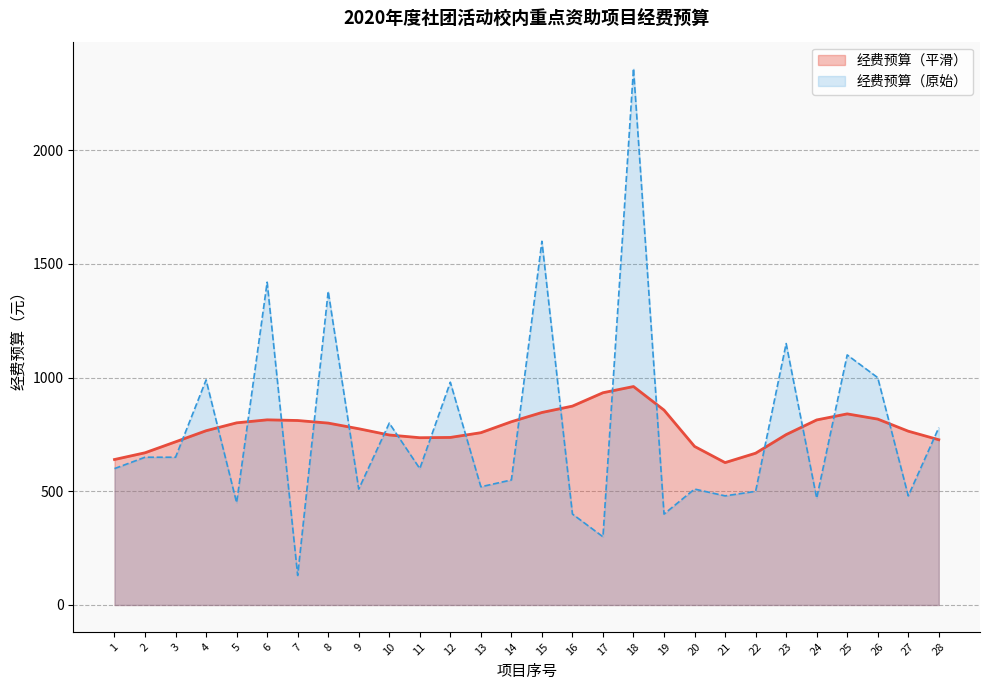

What is the sum of all values?

21760